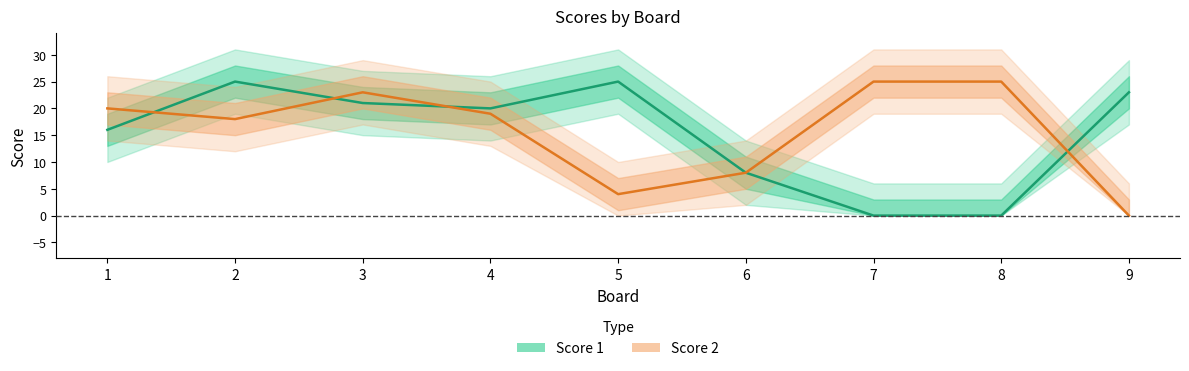

Between 7 and 3, which is larger?

3